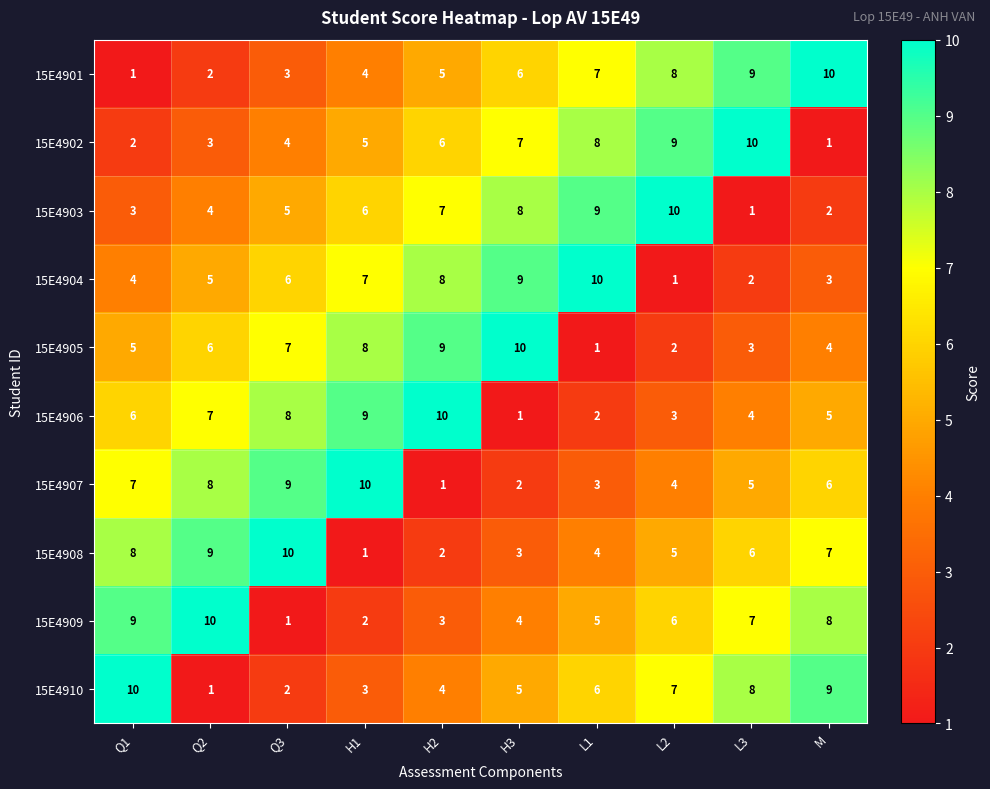

How many distinct data groups are displayed?

10